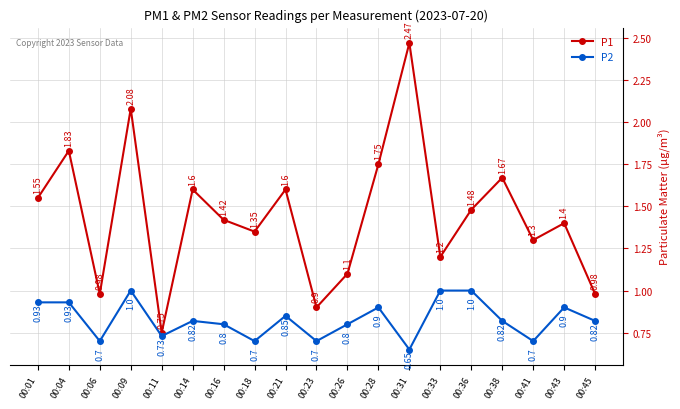

Between 00:09 and 00:23, which series saw the biggest shift?

P1